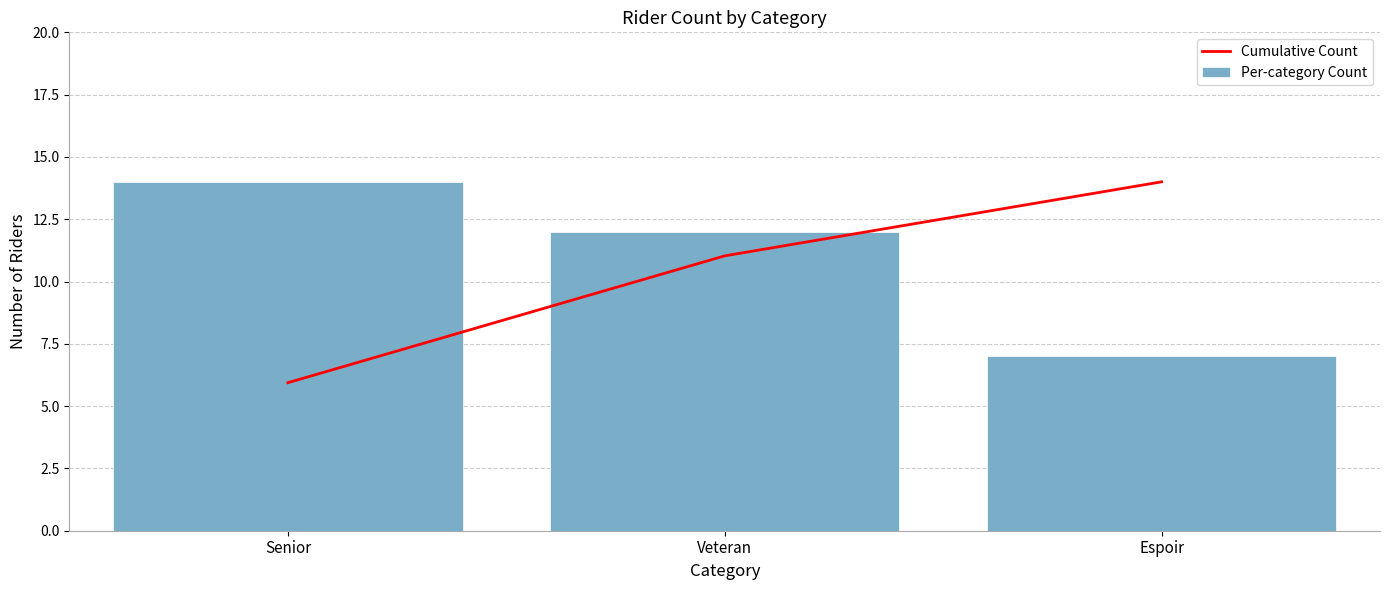

At which category does the chart reach its peak across all series?

Espoir